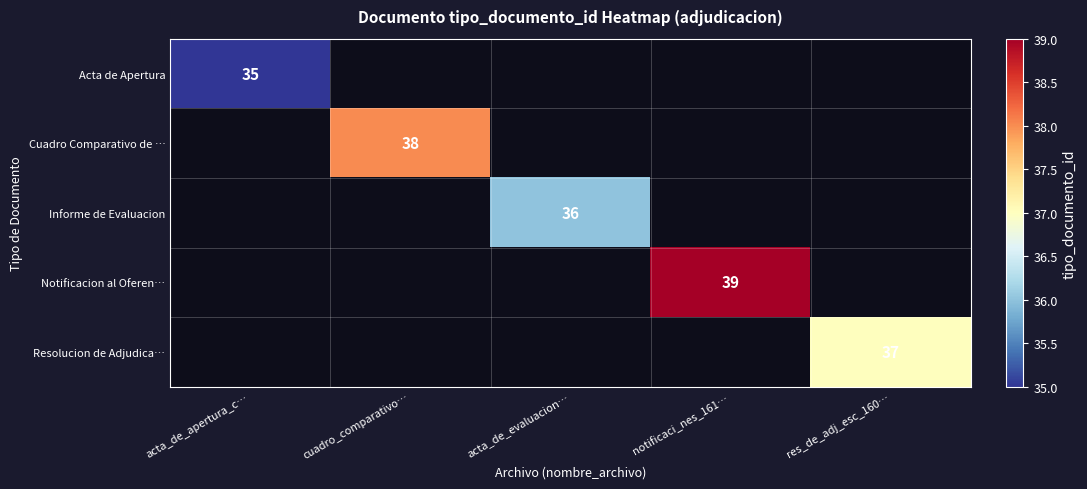

Is it true that Cuadro Comparativo de … equals 68 at cuadro_comparativo…?

False